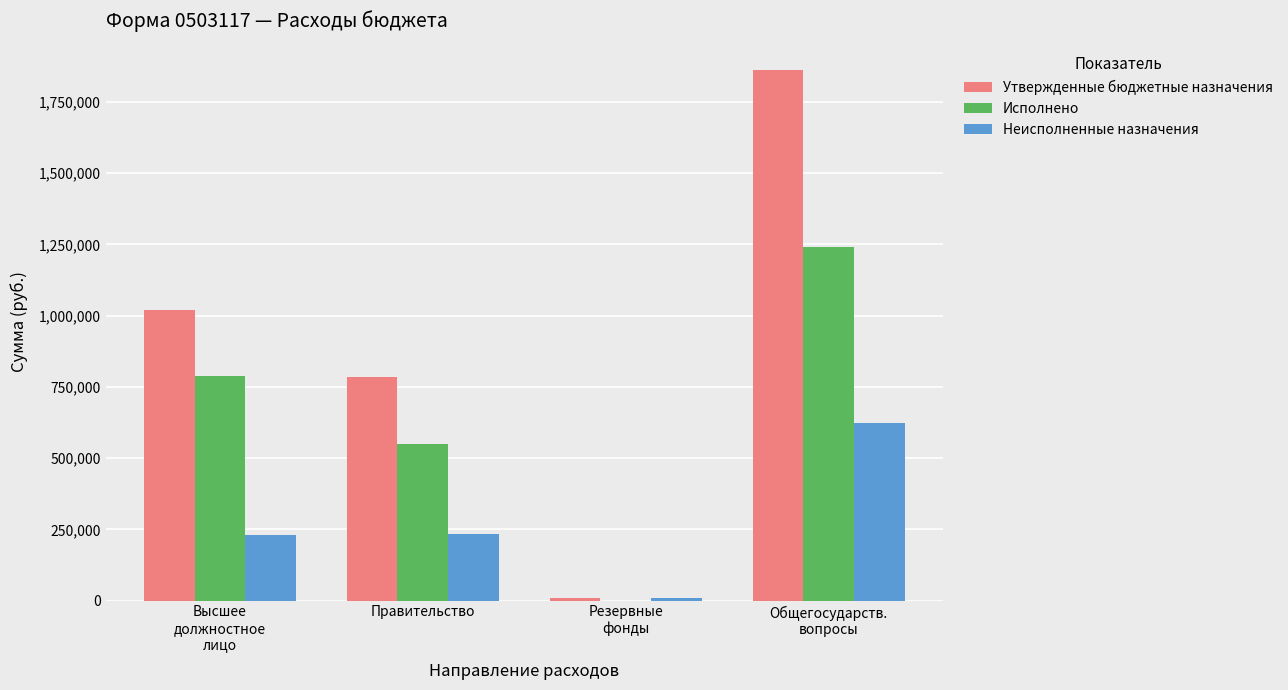

The value of Исполнено at Резервные
фонды is 0.0. True or false?

True